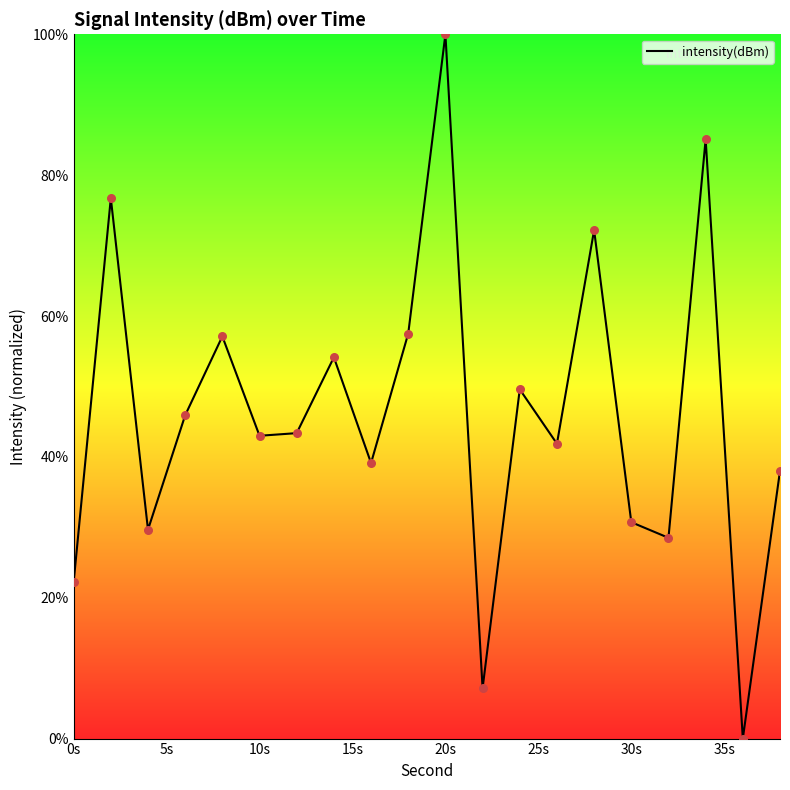

What is the difference between the maximum and minimum values?

100.0